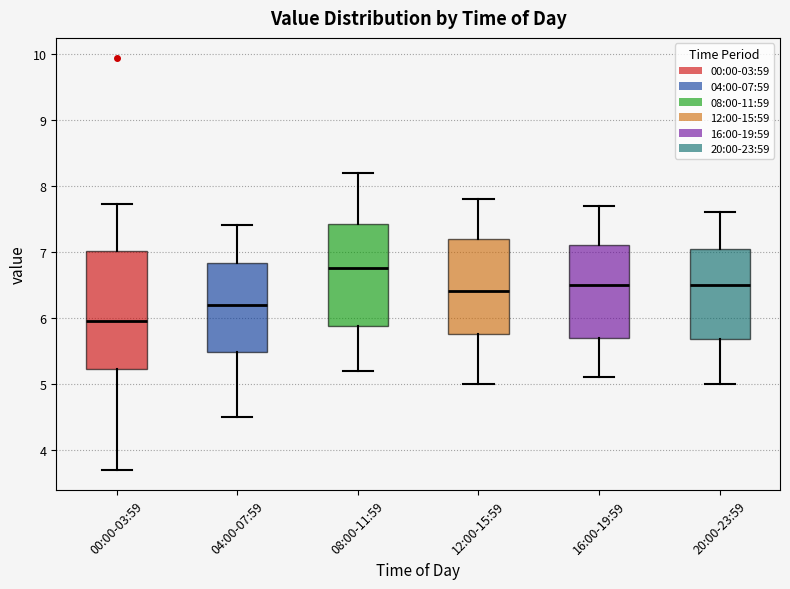

Reading left to right, transcribe this box plot: for each box, give where its median line is, the range the box spans, and where its two whiskers end, as read against the y-axis. The values are not printed on the chart, so give them approximately, as read against the axis.

00:00-03:59: median 6.0, box 5.2 to 7.0, whiskers 3.7 to 7.7
04:00-07:59: median 6.2, box 5.5 to 6.8, whiskers 4.5 to 7.4
08:00-11:59: median 6.8, box 5.9 to 7.4, whiskers 5.2 to 8.2
12:00-15:59: median 6.4, box 5.8 to 7.2, whiskers 5.0 to 7.8
16:00-19:59: median 6.5, box 5.7 to 7.1, whiskers 5.1 to 7.7
20:00-23:59: median 6.5, box 5.7 to 7.1, whiskers 5.0 to 7.6